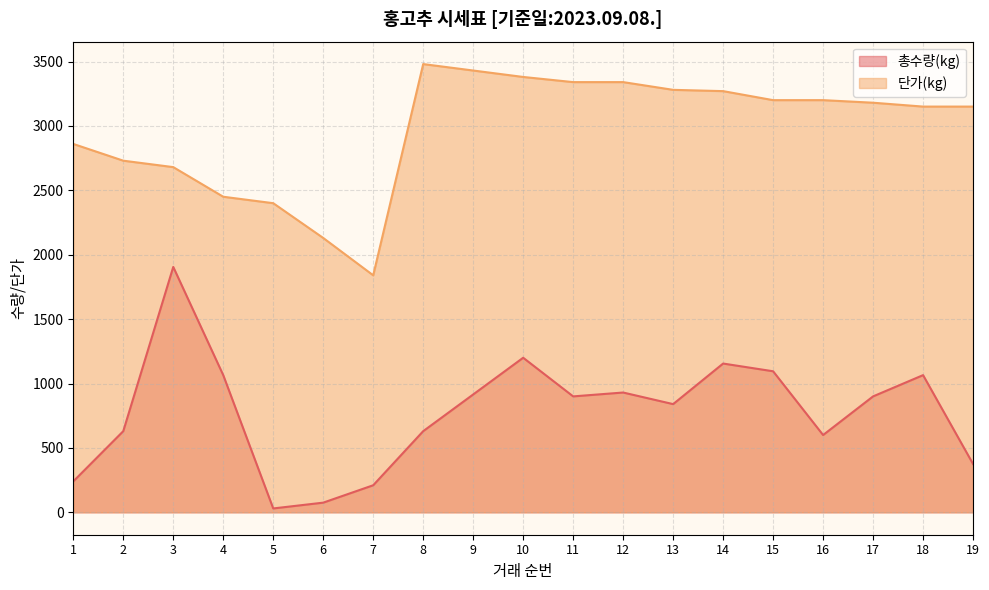

Is it true that 단가(kg) equals 2730 at 2?

True